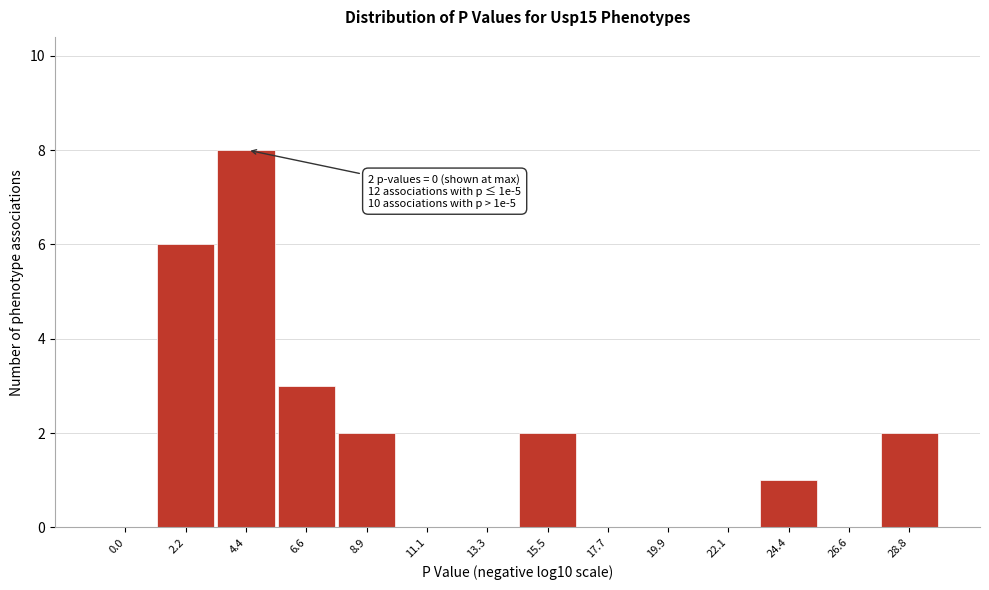

Reading left to right, list all the values displayed in this chart.

0.0=0	2.2=6	4.4=8	6.6=3	8.9=2	11.1=0	13.3=0	15.5=2	17.7=0	19.9=0	22.1=0	24.4=1	26.6=0	28.8=2